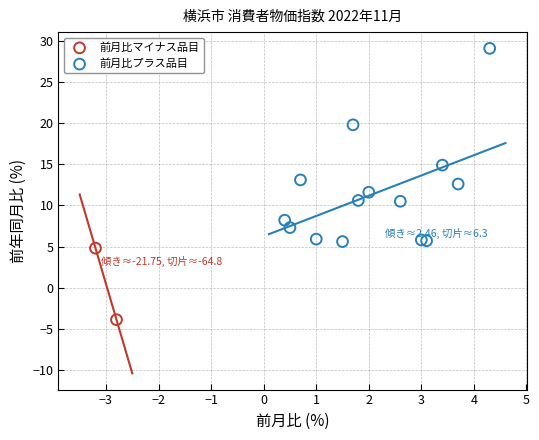

Which series contains the lowest Y value?

前月比マイナス品目